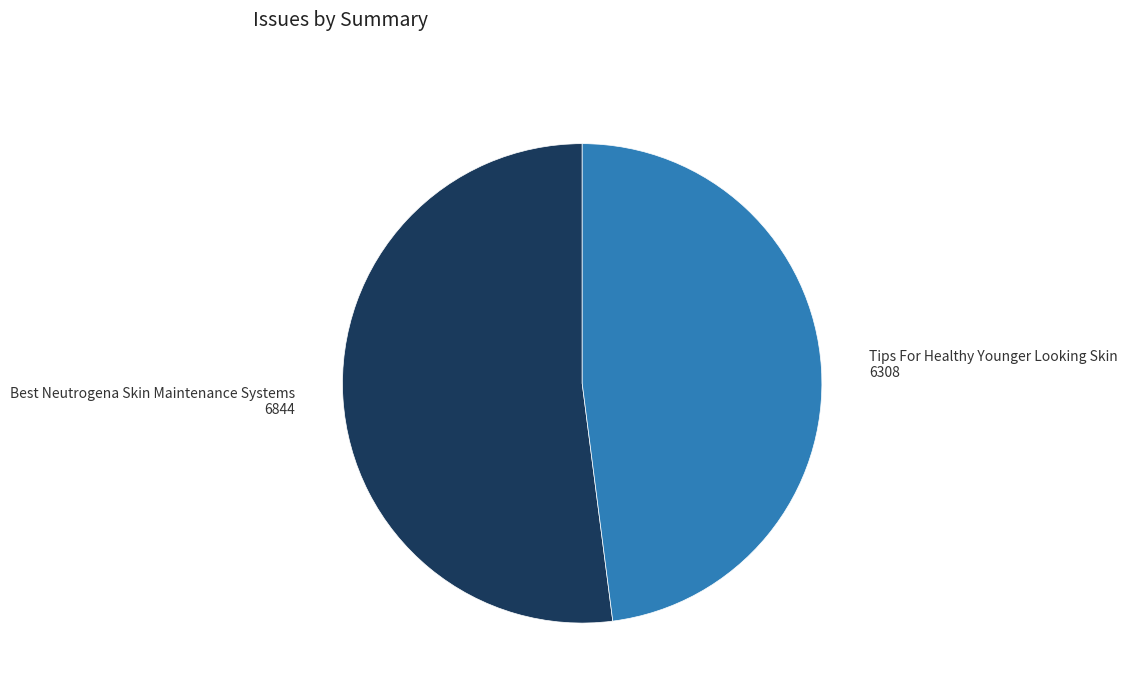

Combined, do Tips For Healthy Younger Looking Skin and Best Neutrogena Skin Maintenance Systems account for over 50%?

Yes